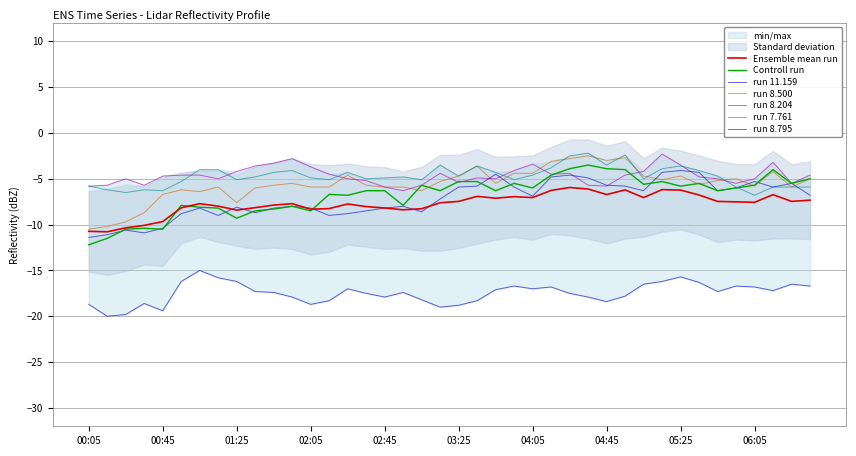

Reading left to right, extract all data points from this chart.

8.647: -12.2	-11.5	-10.5	-10.4	-10.5	-7.9	-8.1	-8.2	-9.3	-8.5	-8.3	-8.0	-8.5	-6.7	-6.8	-6.3	-6.3	-7.9	-5.7	-6.3	-5.3	-5.3	-6.3	-5.5	-6.0	-4.6	-3.9	-3.5	-3.9	-4.0	-5.6	-5.3	-5.8	-5.5	-6.3	-6.0	-5.7	-4.0	-5.5	-5.0
11.159: -18.7	-20.0	-19.8	-18.6	-19.4	-16.2	-15.0	-15.8	-16.2	-17.3	-17.4	-17.9	-18.7	-18.3	-17.0	-17.5	-17.9	-17.4	-18.2	-19.0	-18.8	-18.3	-17.1	-16.7	-17.0	-16.8	-17.5	-17.9	-18.4	-17.8	-16.5	-16.2	-15.7	-16.3	-17.3	-16.7	-16.8	-17.2	-16.5	-16.7
8.500: -10.5	-10.2	-9.7	-8.7	-6.7	-6.2	-6.4	-5.9	-7.6	-6.0	-5.7	-5.5	-5.9	-5.9	-4.6	-5.7	-5.9	-5.9	-6.3	-5.3	-4.7	-3.6	-5.5	-4.4	-4.4	-3.1	-2.8	-2.5	-3.0	-2.7	-4.7	-5.1	-4.7	-5.6	-5.2	-5.0	-5.8	-4.2	-5.9	-5.0
8.204: -5.8	-5.7	-5.0	-5.7	-4.7	-4.6	-4.6	-5.0	-4.2	-3.6	-3.3	-2.8	-3.7	-4.5	-5.0	-5.2	-5.9	-6.3	-5.7	-4.4	-5.4	-4.9	-5.0	-4.1	-3.4	-4.5	-4.4	-5.7	-5.8	-4.6	-4.2	-2.3	-3.5	-4.8	-5.0	-5.5	-5.0	-3.2	-5.5	-4.6
7.761: -5.8	-6.2	-6.5	-6.2	-6.3	-5.3	-4.0	-4.0	-5.1	-4.8	-4.3	-4.1	-4.9	-5.1	-4.3	-5.0	-4.9	-4.8	-5.1	-3.5	-4.7	-3.6	-4.3	-5.1	-4.6	-3.8	-2.5	-2.2	-3.5	-2.4	-5.0	-3.9	-3.6	-4.1	-4.7	-5.9	-6.8	-5.9	-5.9	-5.9
8.795: -11.4	-11.1	-10.6	-10.9	-10.4	-8.8	-8.2	-9.0	-8.1	-8.7	-8.2	-8.0	-8.2	-9.0	-8.8	-8.5	-8.2	-8.0	-8.6	-7.2	-5.9	-5.8	-4.5	-5.9	-6.9	-4.8	-4.6	-4.9	-5.7	-5.8	-6.3	-4.3	-4.1	-4.3	-6.3	-6.0	-5.3	-5.9	-5.5	-6.8